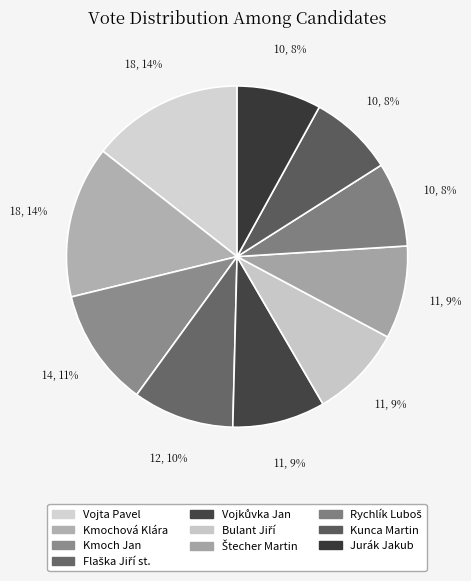

To the nearest percent, what is the average slice percentage?

10%